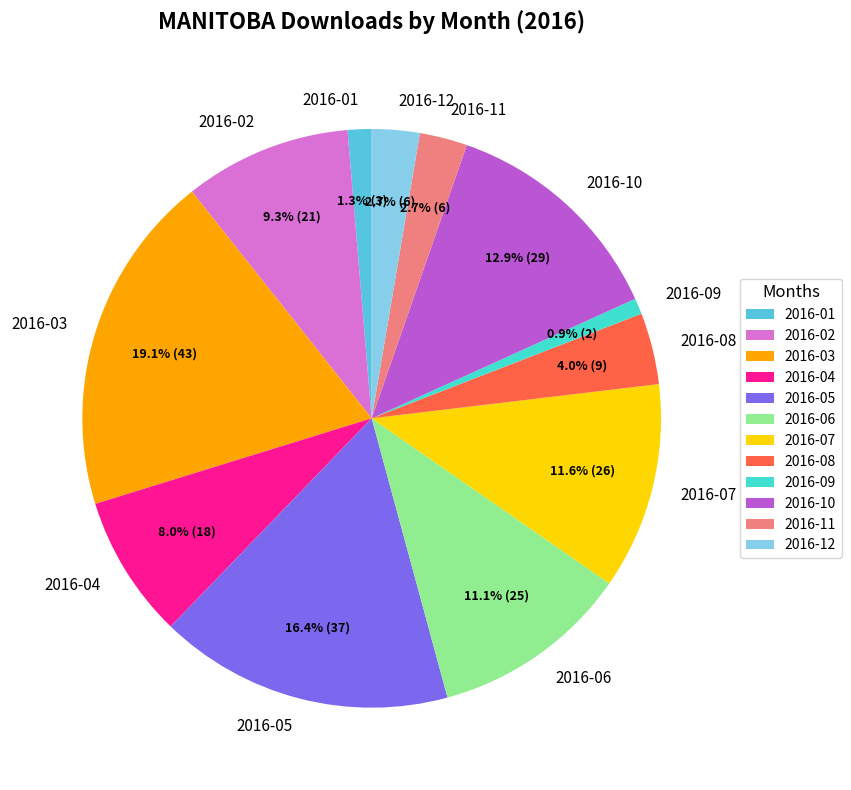

Count the number of slices in the pie.

12